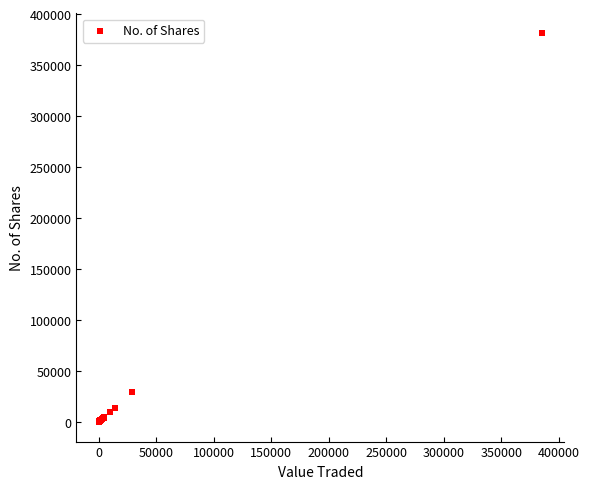

What Y value in the scatter plot is closest to 190873?

29521